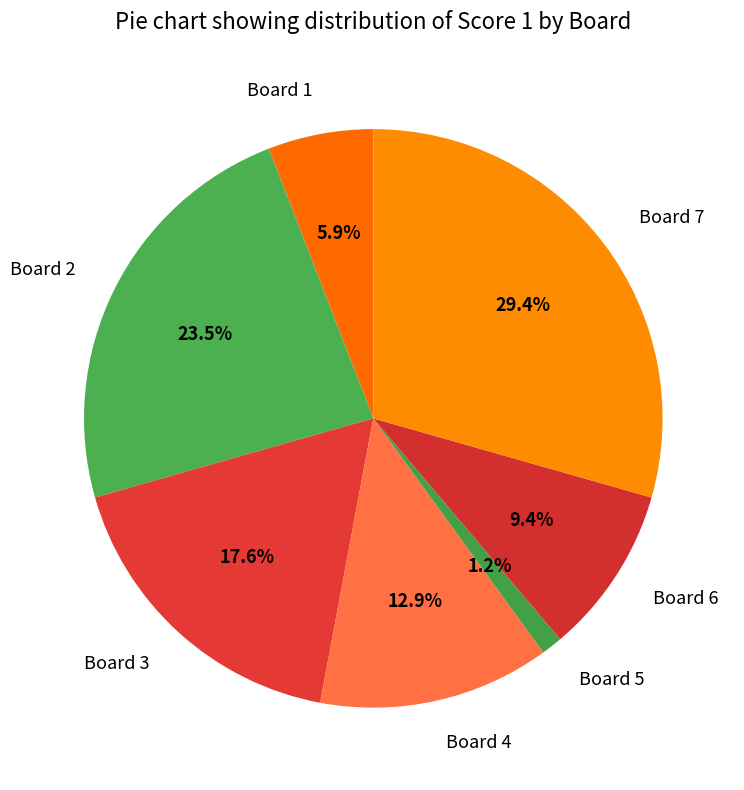

Is it true that Board 3 is 18% of the pie?

True